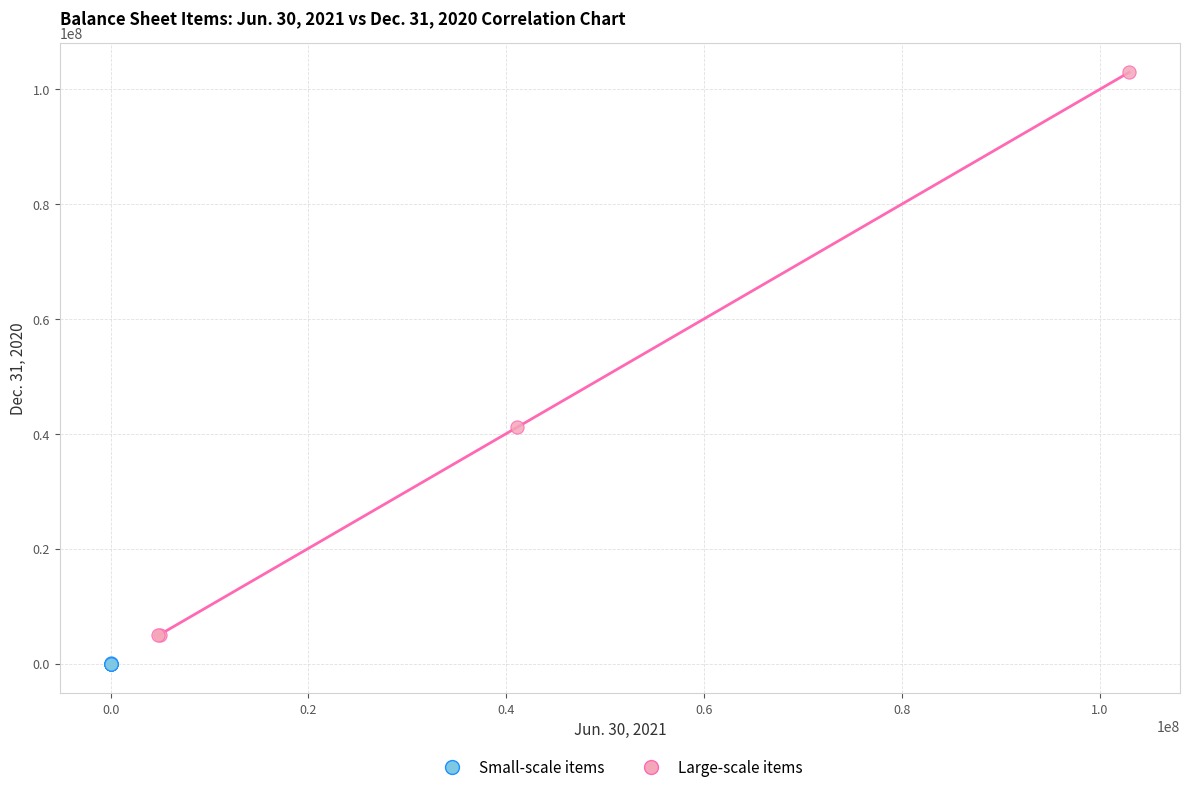

Which series reaches the maximum Y coordinate?

Large-scale items